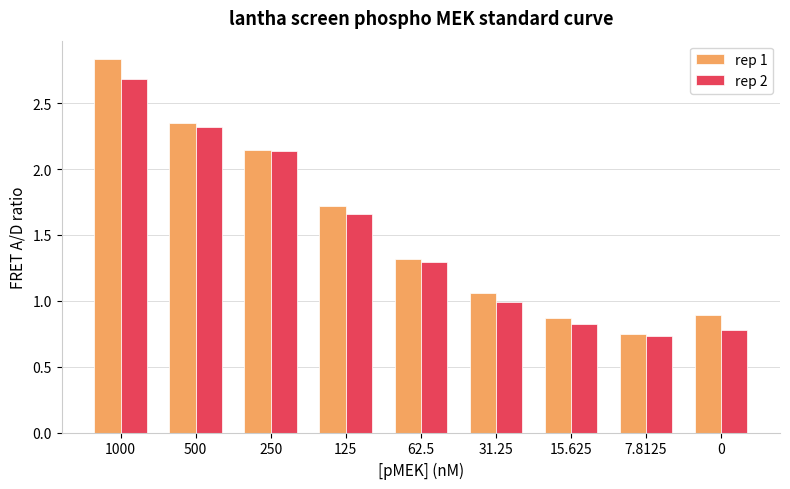

Which series has the widest spread of values?

rep 1